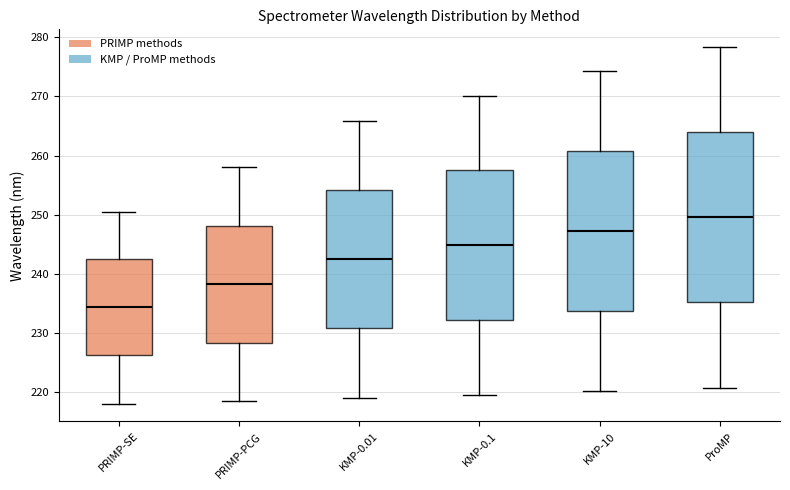

Reading left to right, transcribe this box plot: for each box, give where its median line is, the range the box spans, and where its two whiskers end, as read against the y-axis. The values are not printed on the chart, so give them approximately, as read against the axis.

PRIMP-SE: median 234, box 226 to 242, whiskers 218 to 251
PRIMP-PCG: median 238, box 228 to 248, whiskers 218 to 258
KMP-0.01: median 243, box 231 to 254, whiskers 219 to 266
KMP-0.1: median 245, box 232 to 258, whiskers 220 to 270
KMP-10: median 247, box 234 to 261, whiskers 220 to 274
ProMP: median 250, box 235 to 264, whiskers 221 to 278